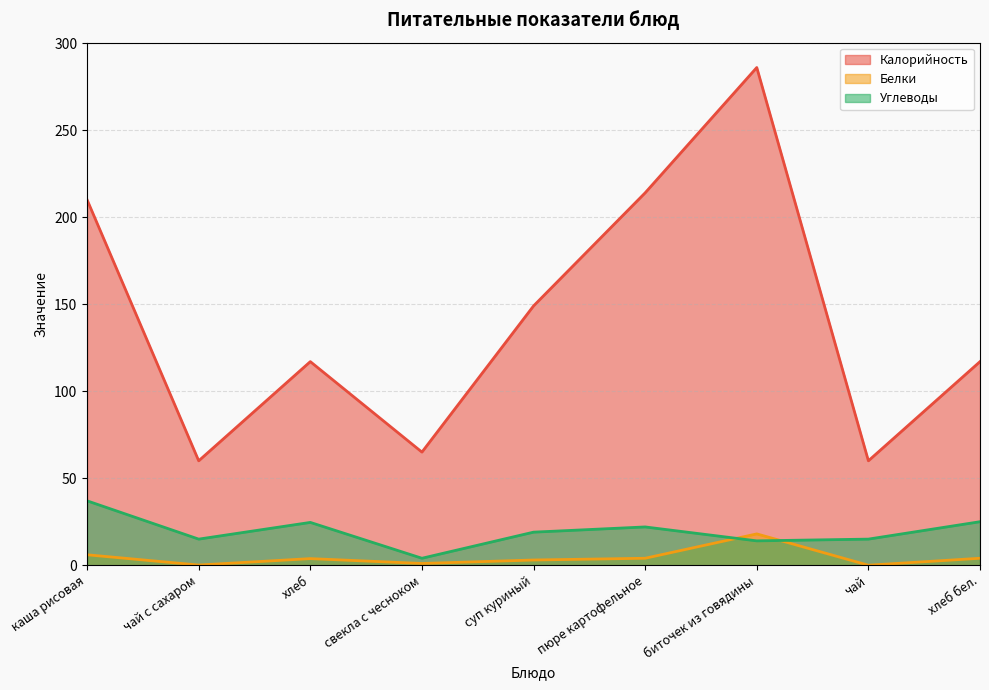

The value of Калорийность at пюре картофельное is 214.0. True or false?

True